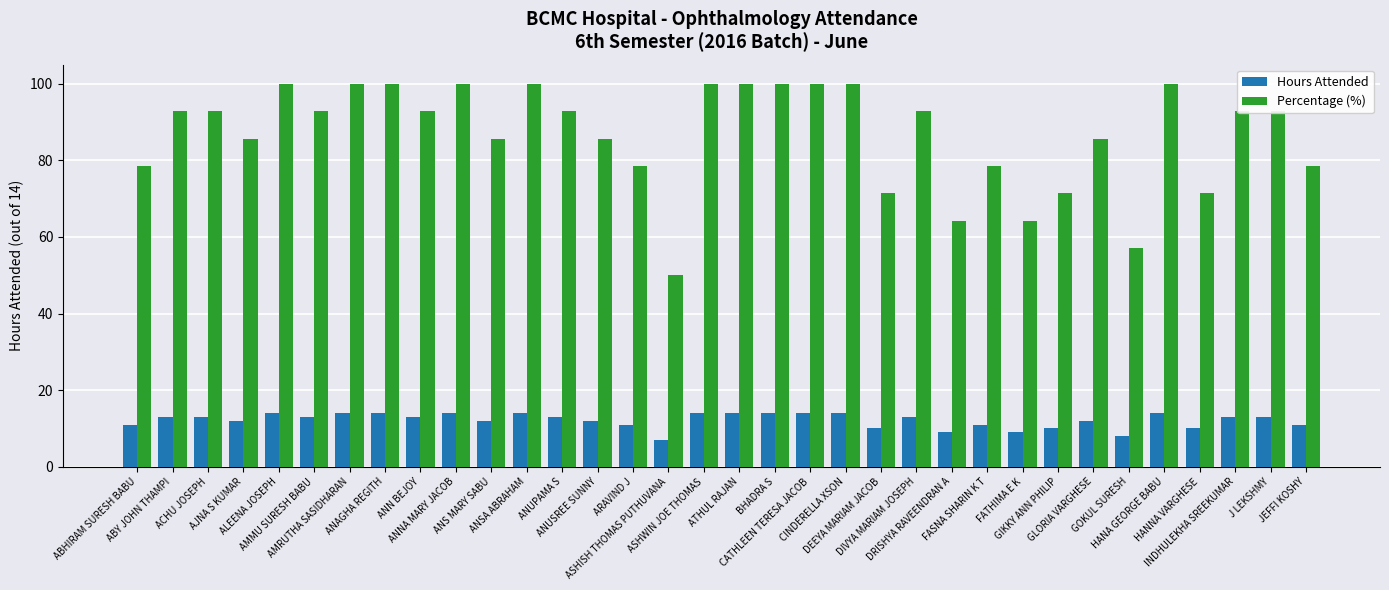

The value of Percentage (%) at ANNA MARY JACOB is 167.6. True or false?

False